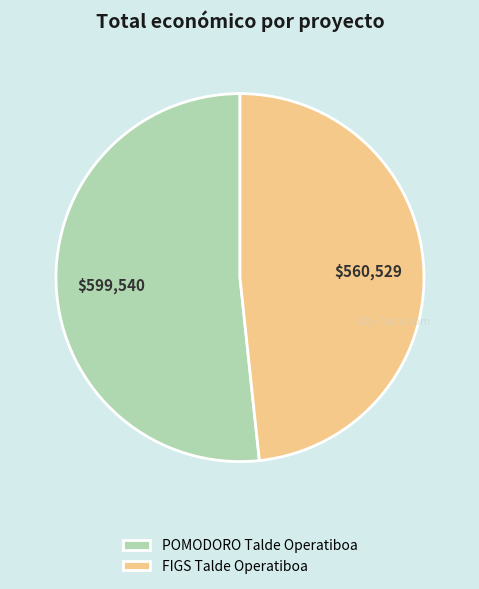

Count the number of slices in the pie.

2